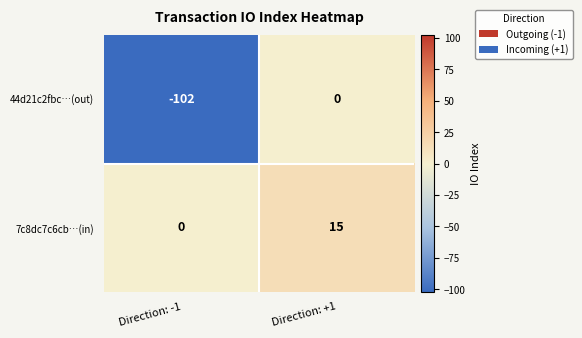

The 44d21c2fbc…(out) series shows 0 at Direction: +1. True or false?

True